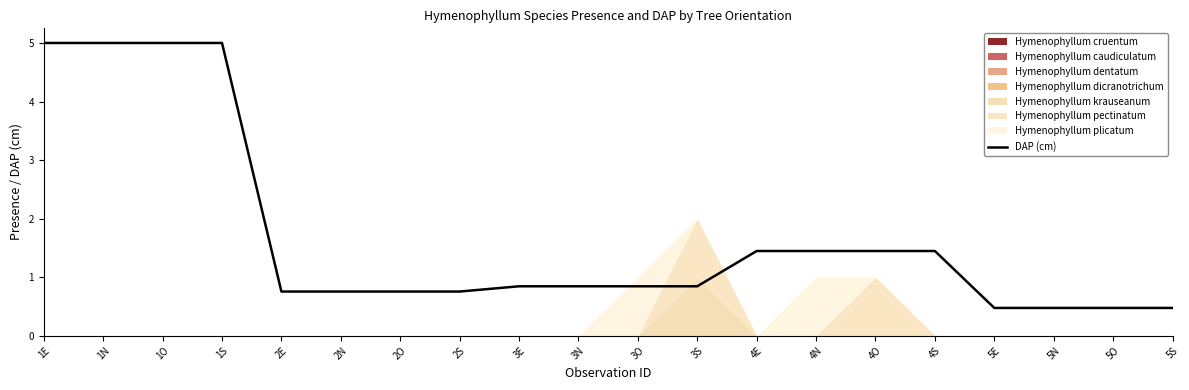

What is the label of the 6th point from the left?

2N